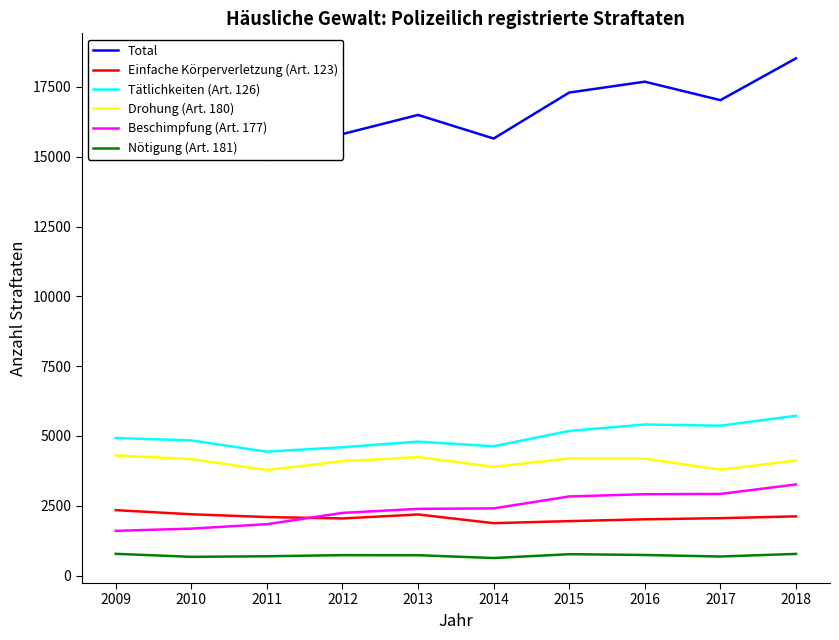

The Total series shows 28869 at 2009. True or false?

False